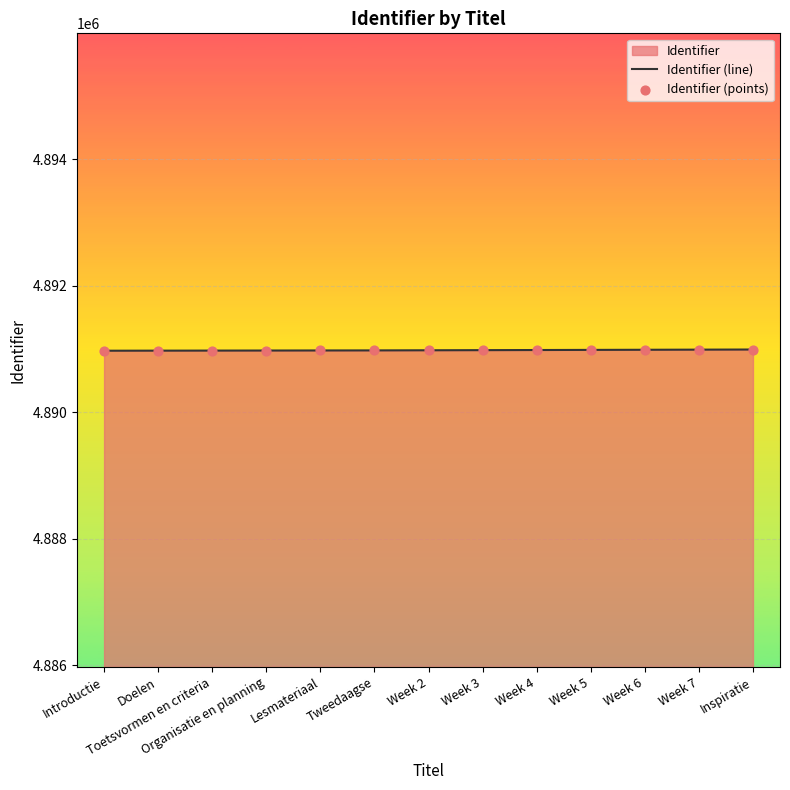

Which series has the widest spread of Y values?

Identifier (line)